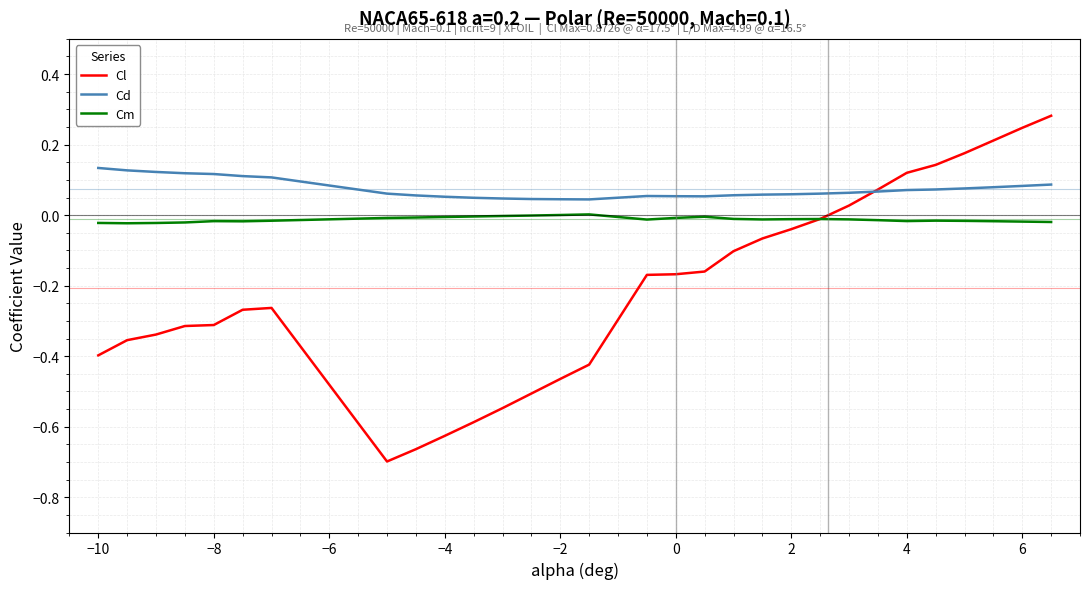

List the series in order of their peak value, highest first.

Cl, Cd, Cm